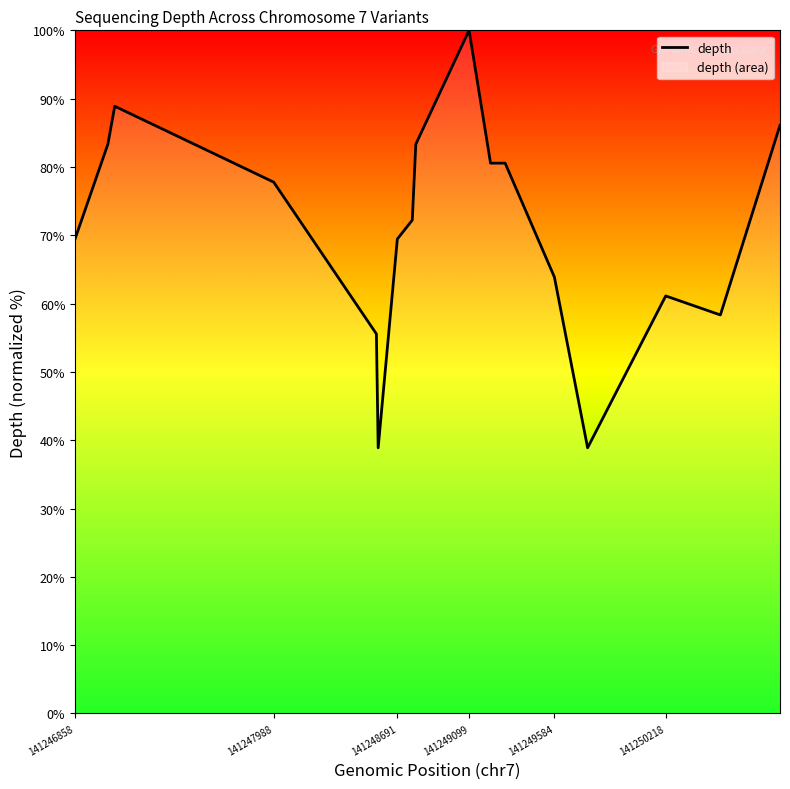

Which label corresponds to the largest value in the chart?

141249099